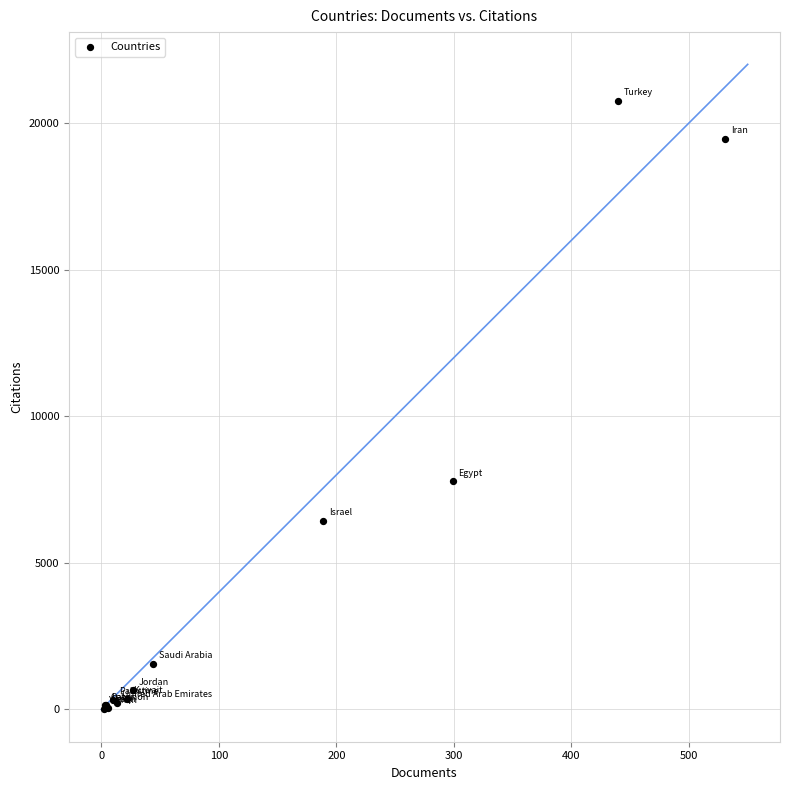

What Y value in the scatter plot is closest to 10389?

7778